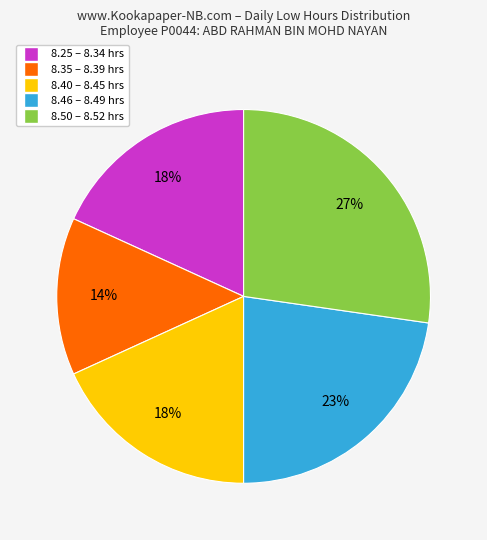

Does any single category account for the majority?

No